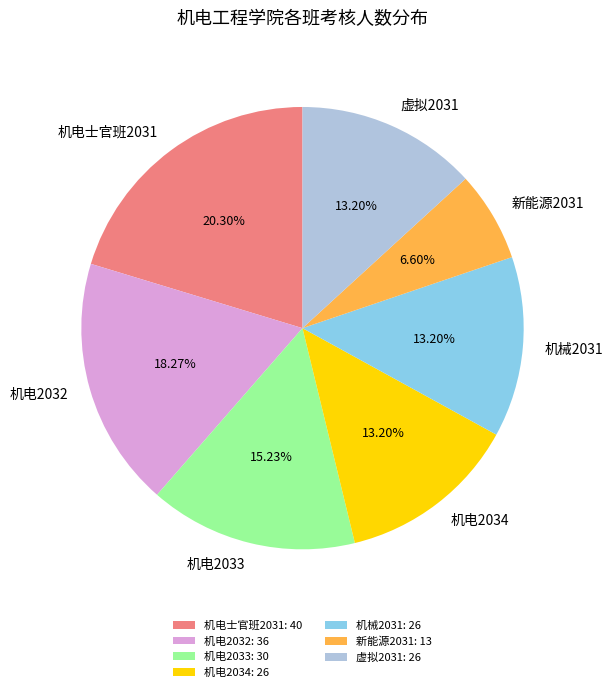

To the nearest percent, what portion does 机械2031 represent?

13%